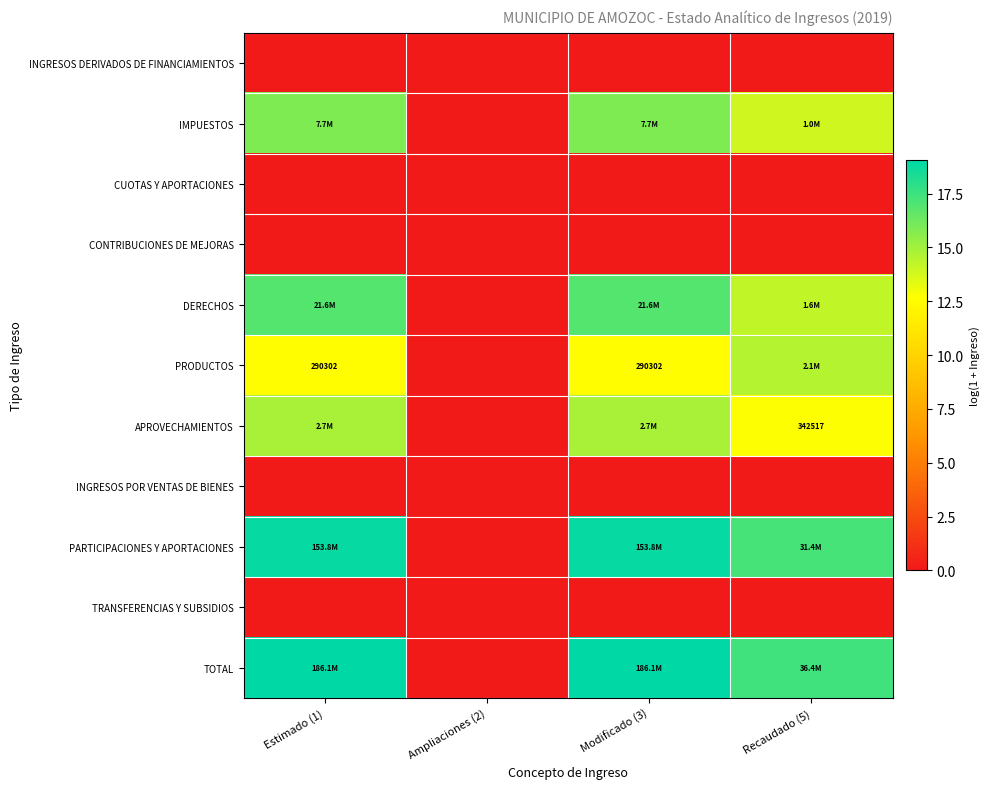

List the labels in order of PRODUCTOS value, smallest first.

Ampliaciones (2), Estimado (1), Modificado (3), Recaudado (5)